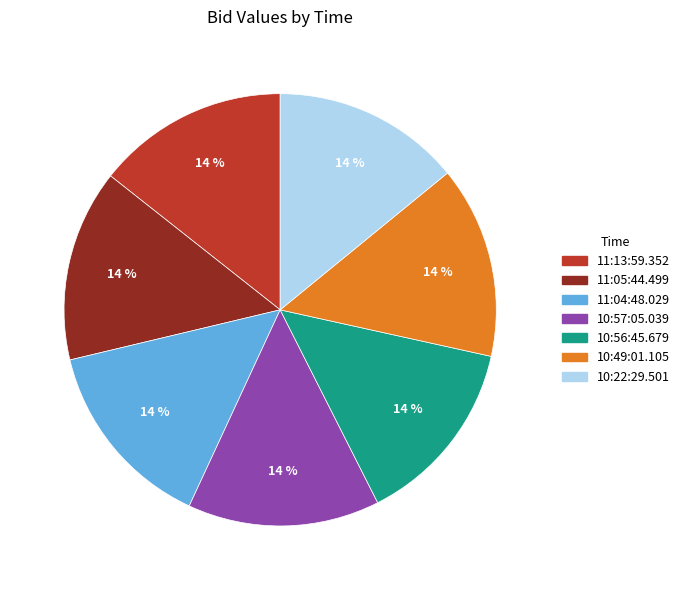

Is it true that 11:04:48.029 is 24% of the pie?

False